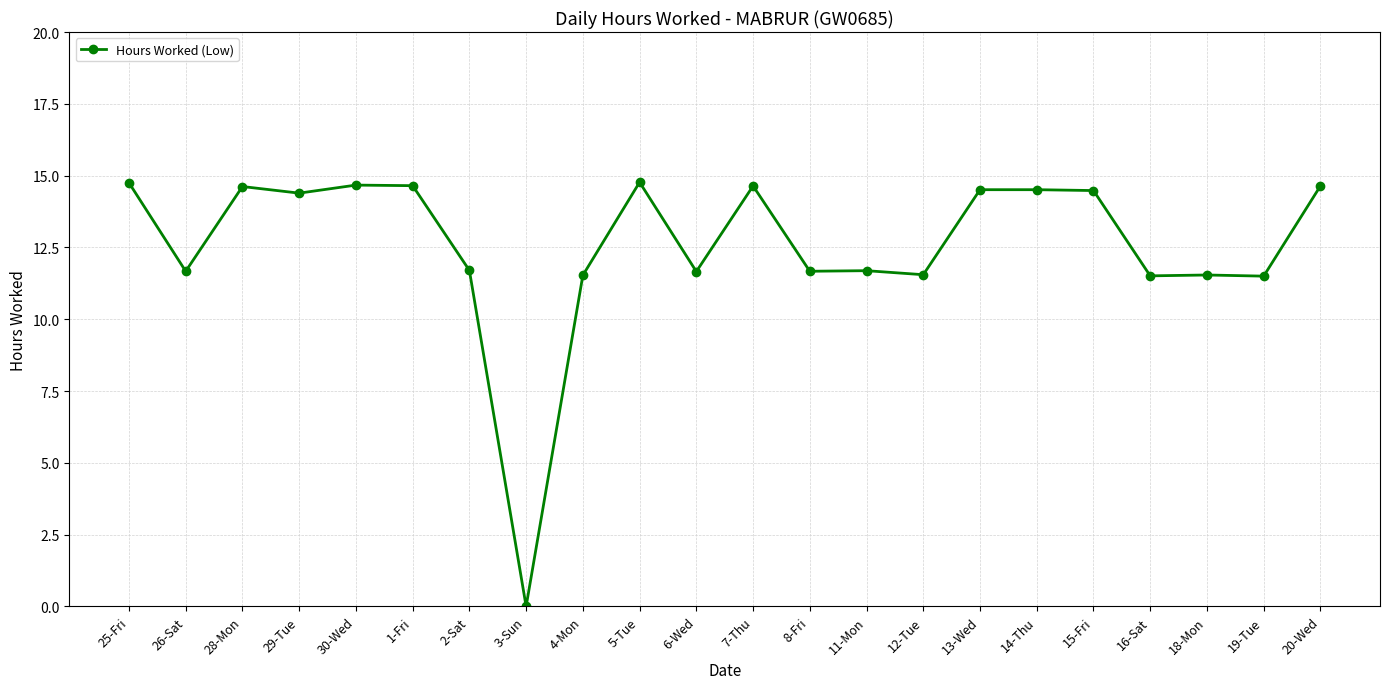

Does the chart display data point markers on the line(s)?

Yes